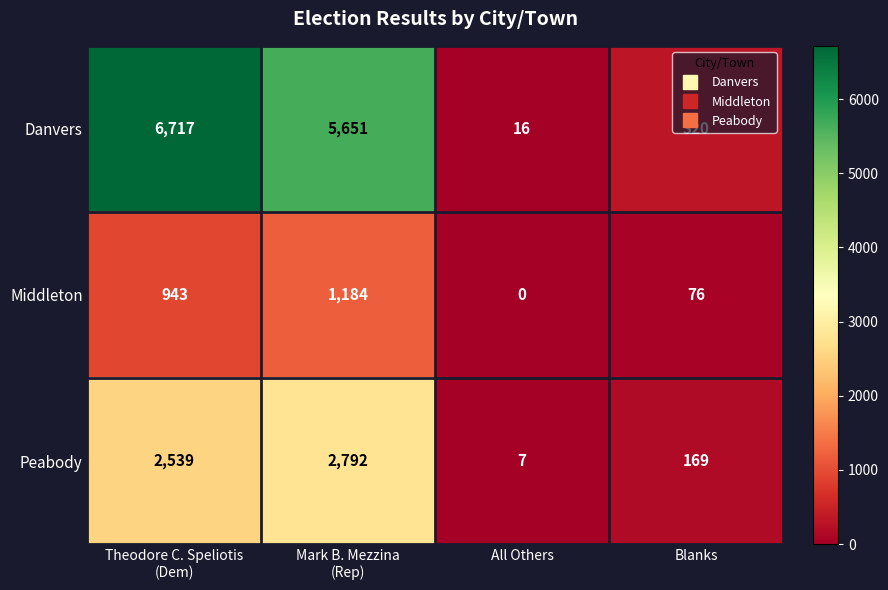

Which series has the largest total across all categories?

Danvers